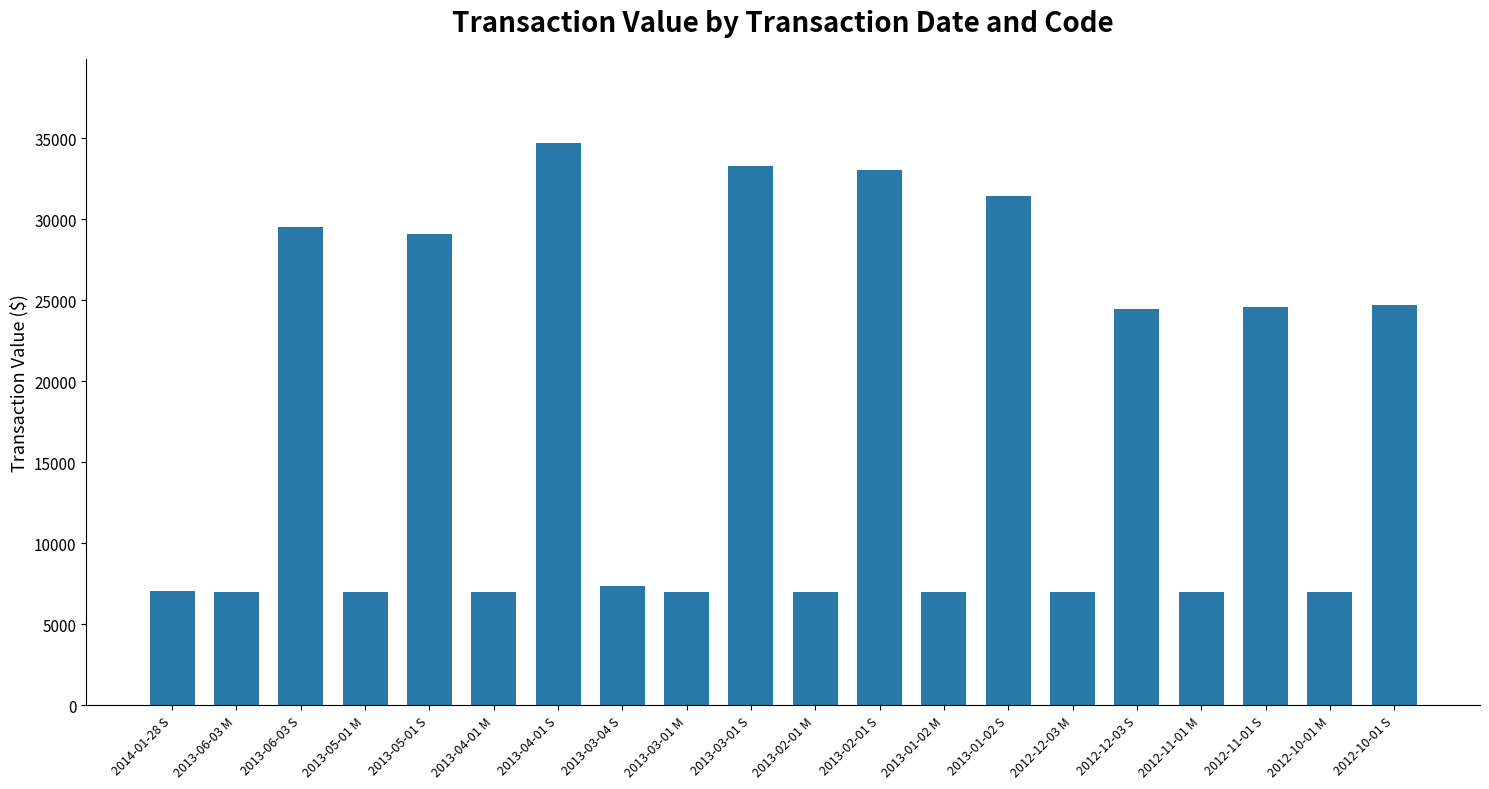

What is the change in value from 2014-01-28 S to 2012-12-03 S?

+17411